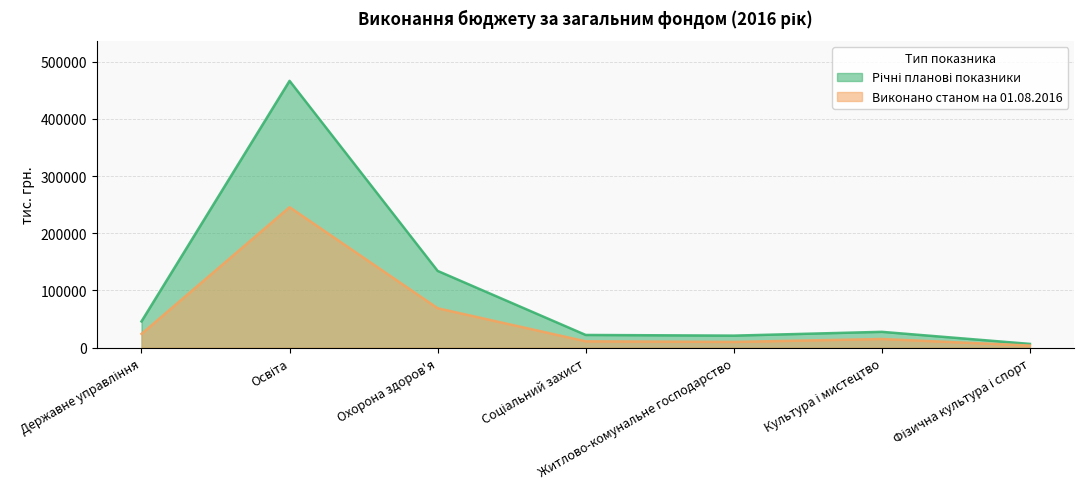

How many data points does each series have?

7